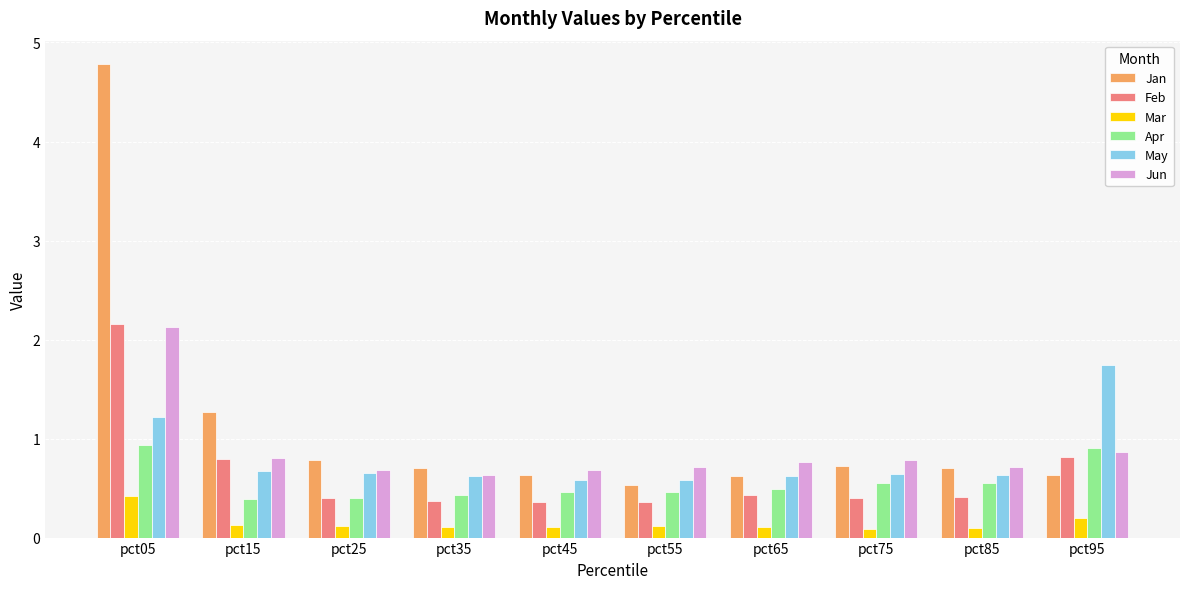

True or false: Jun has a value of 0.7 at pct85.

True